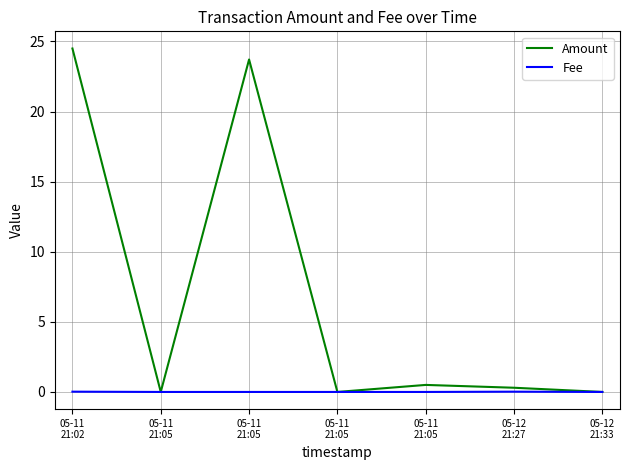

The value of Amount at 05-12
21:27 is 0.1. True or false?

False